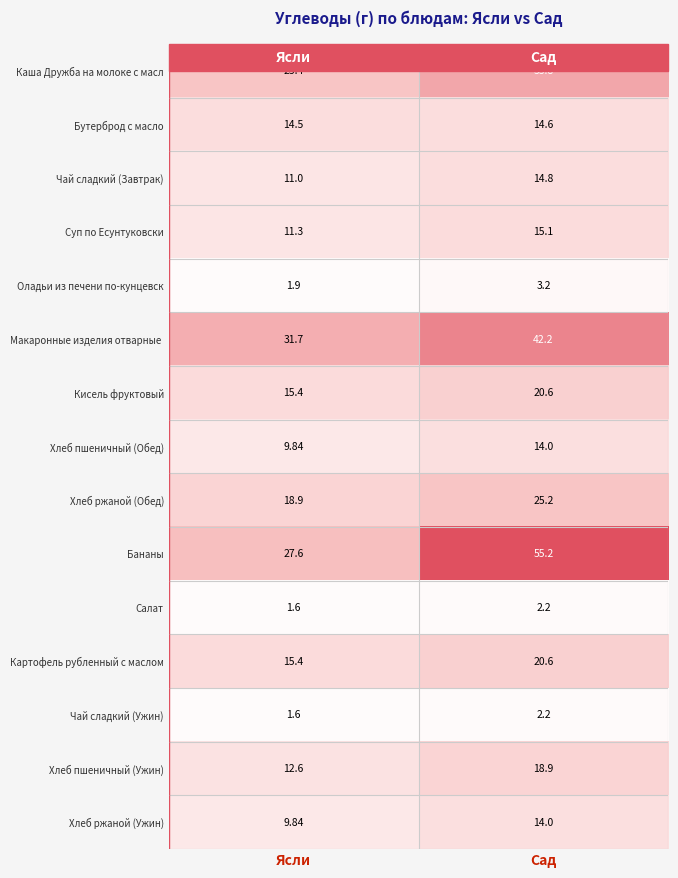

Where is Бутерброд с масло nearest to the value 14?

Ясли